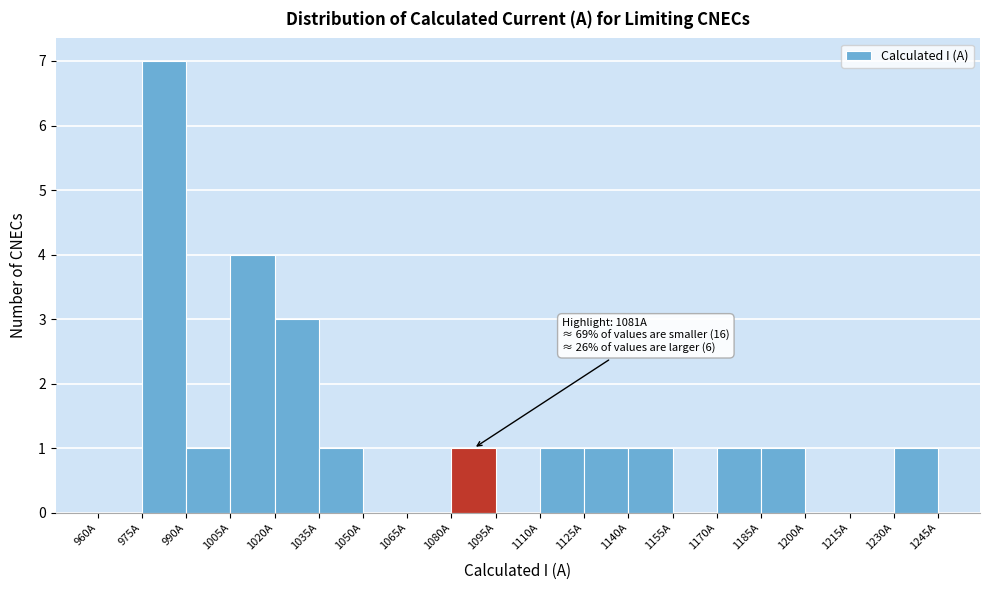

Which range on the x-axis has the tallest bar?

975 to 990